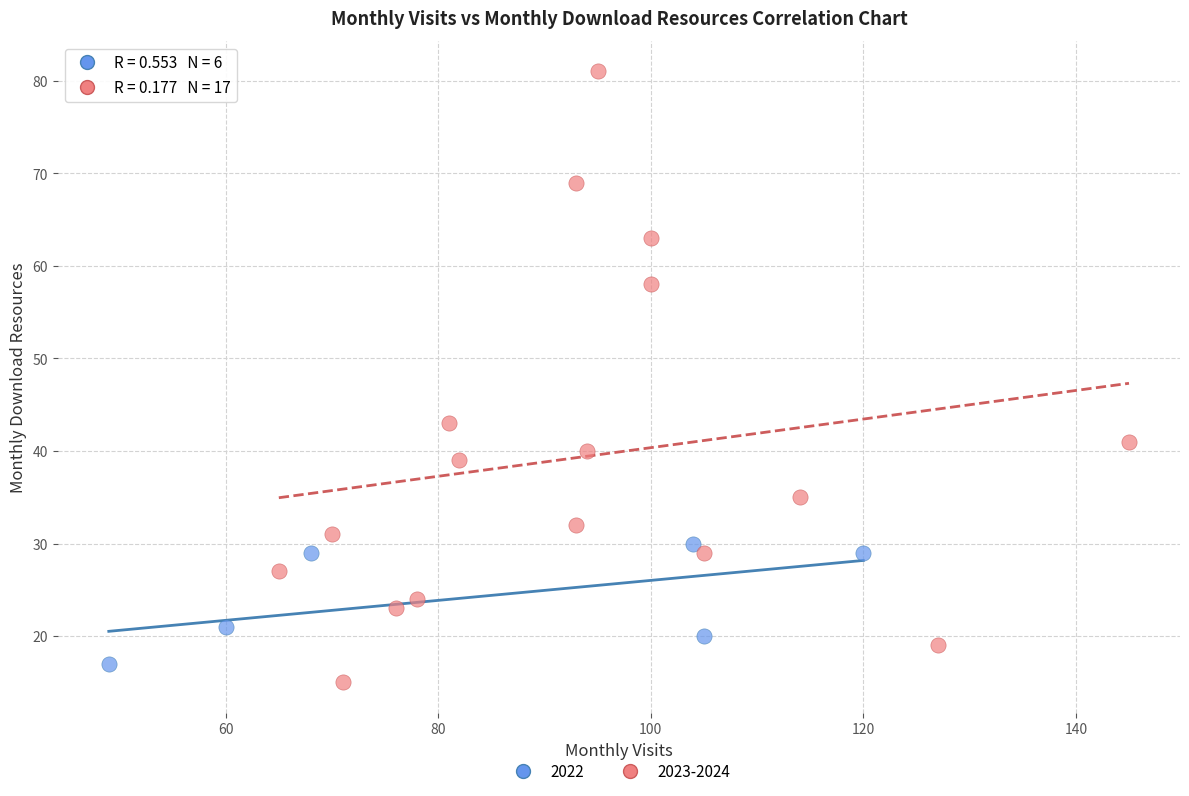

Which series contains the highest Y value?

2023-2024